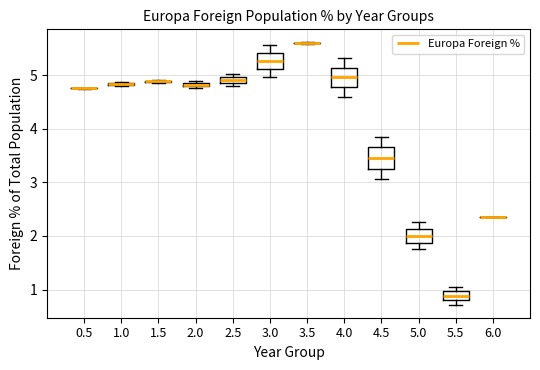

Where is the lower edge of the box at x = 4.0 on the y-axis? The values are not printed on the chart, so give them approximately, as read against the axis.

4.8